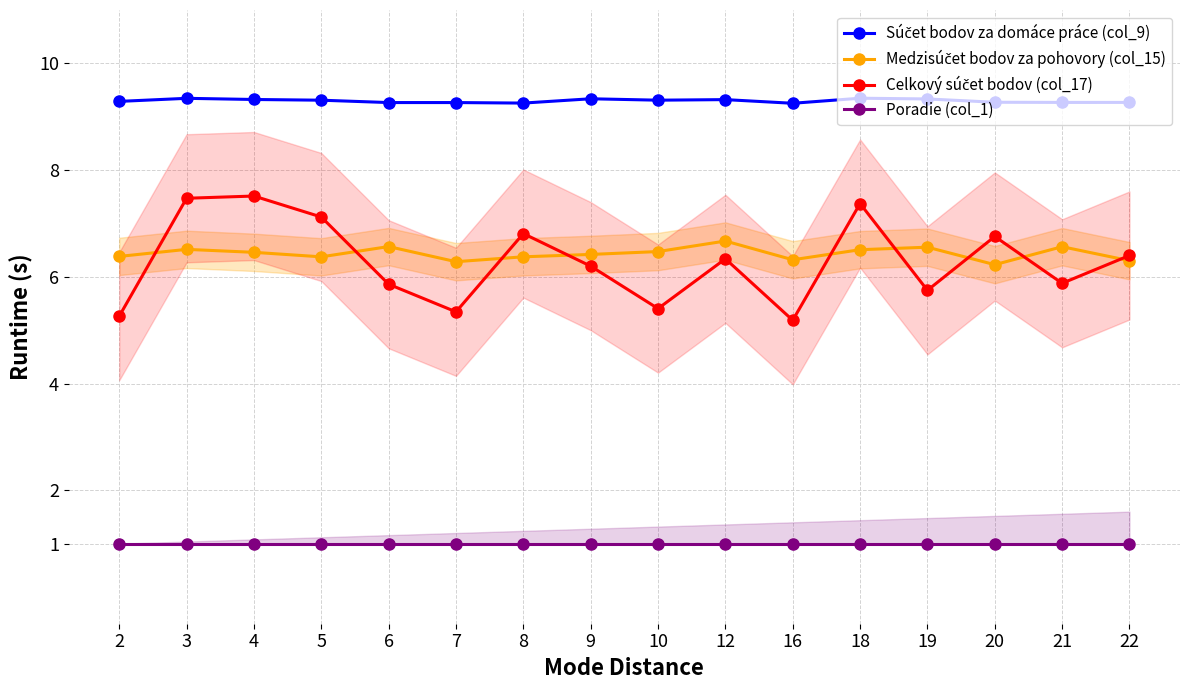

At which category does Súčet bodov za domáce práce (col_9) reach its first local peak?

3